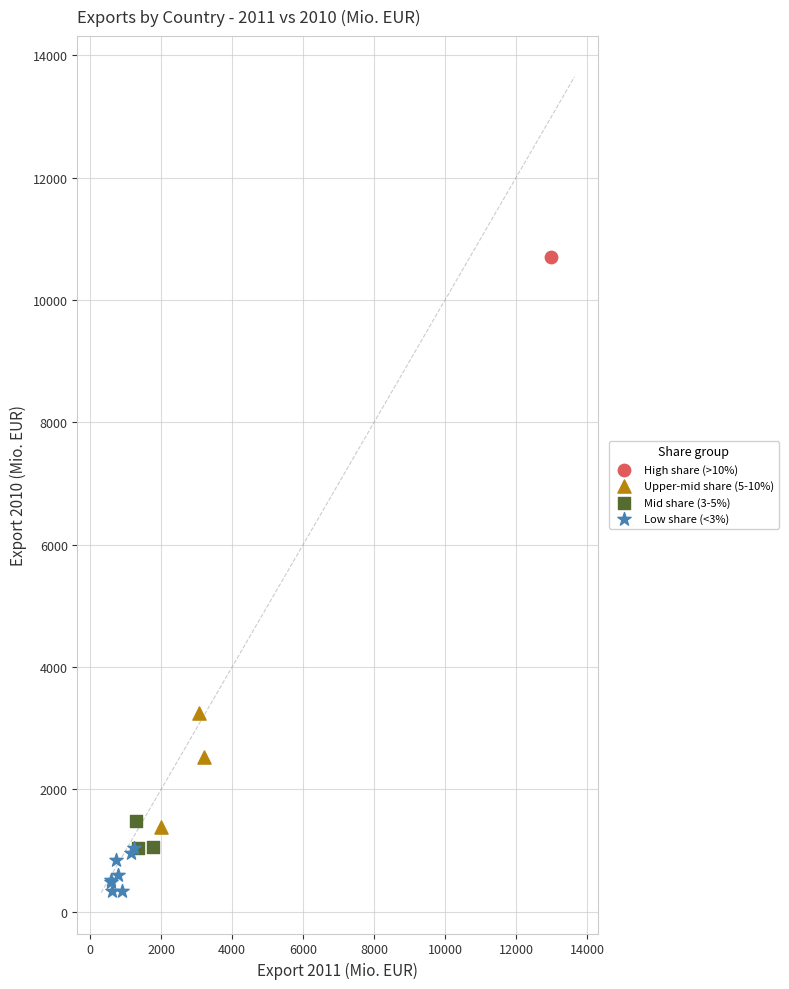

Which series contains the highest Y value?

High share (>10%)